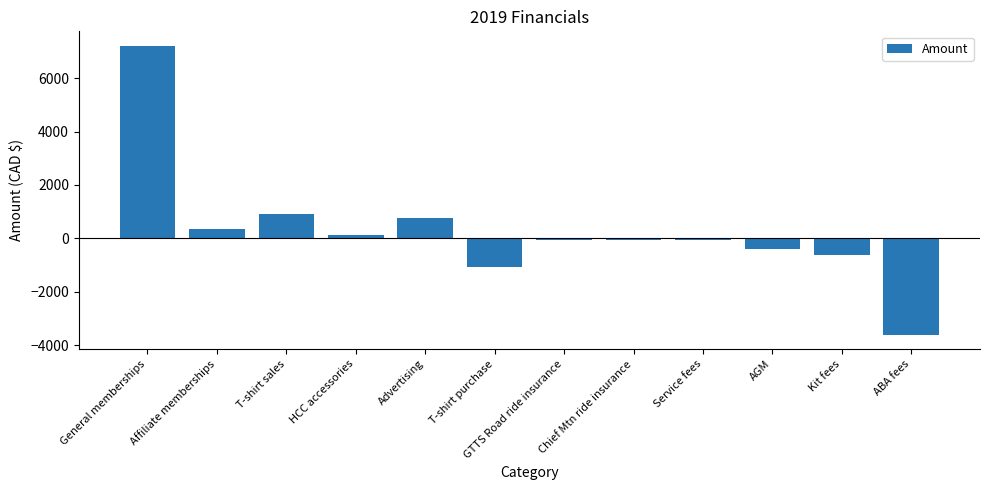

What is the label of the 3rd bar from the right?

AGM